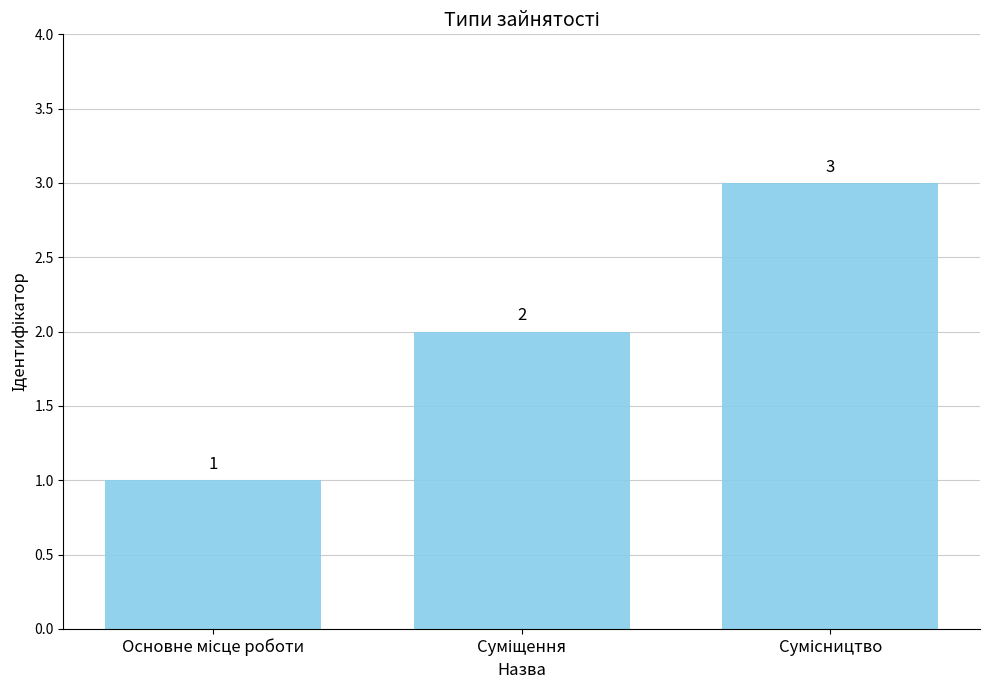

Are the bars horizontal?

No